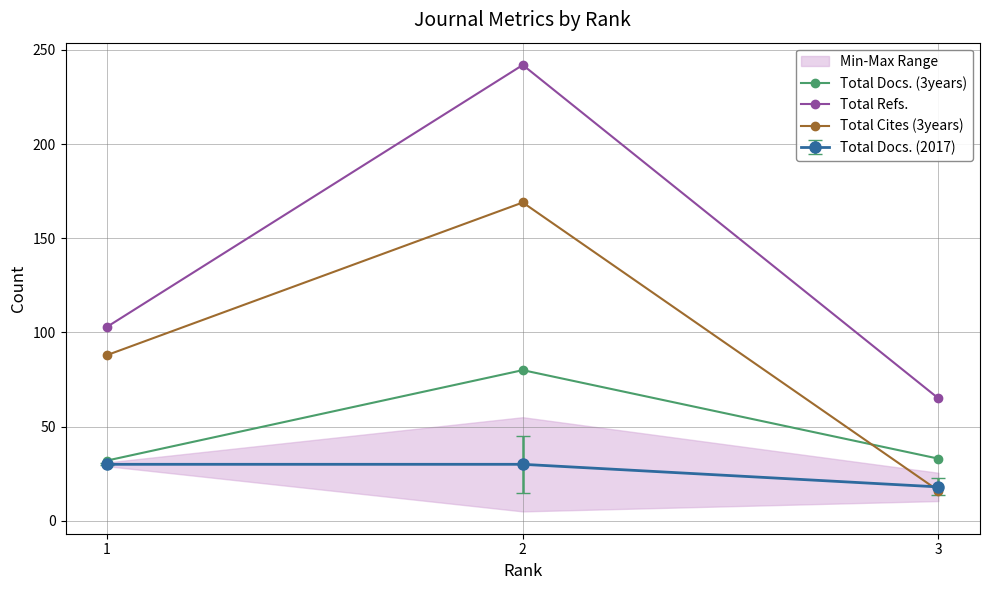

True or false: Total Cites (3years) has a value of 9 at 3.

False